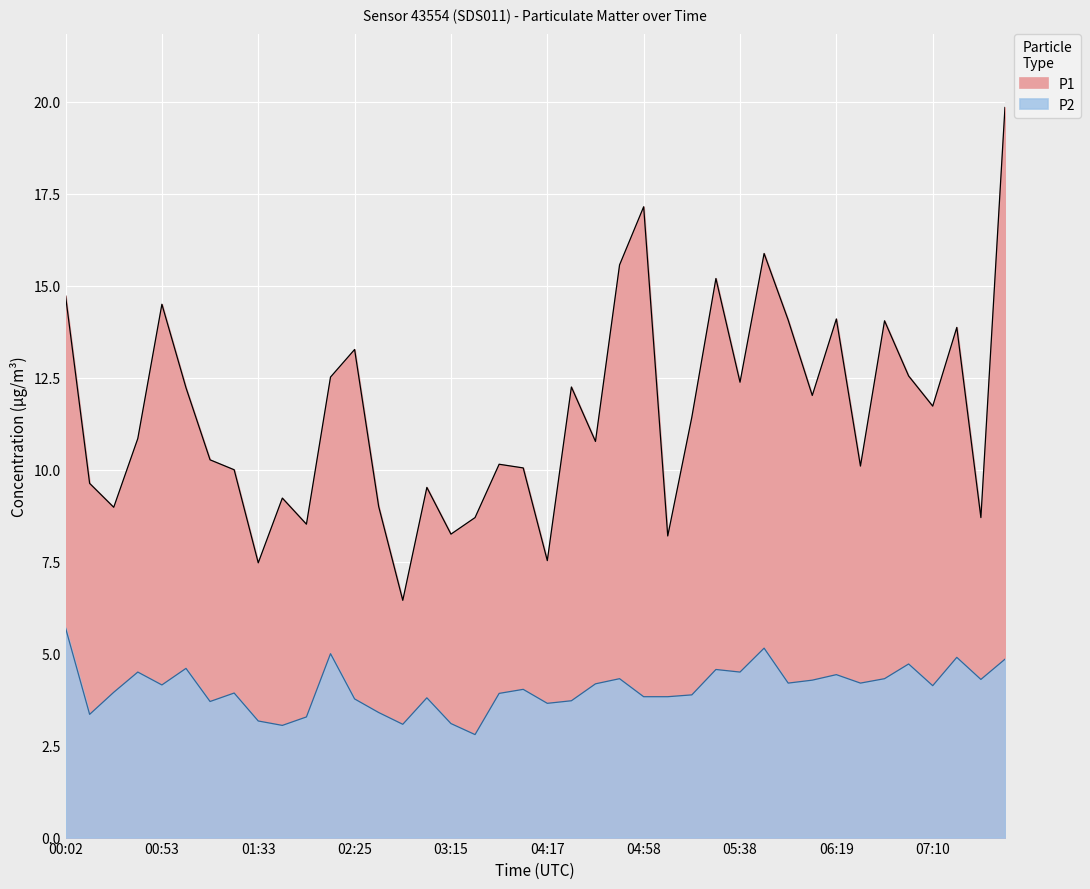

At which category does P1 reach its first local peak?

00:53